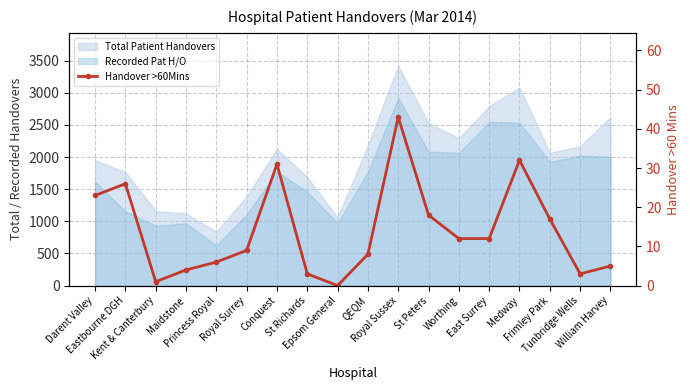

How many interior local peaks (higher than both neighbors) does the data have?

4